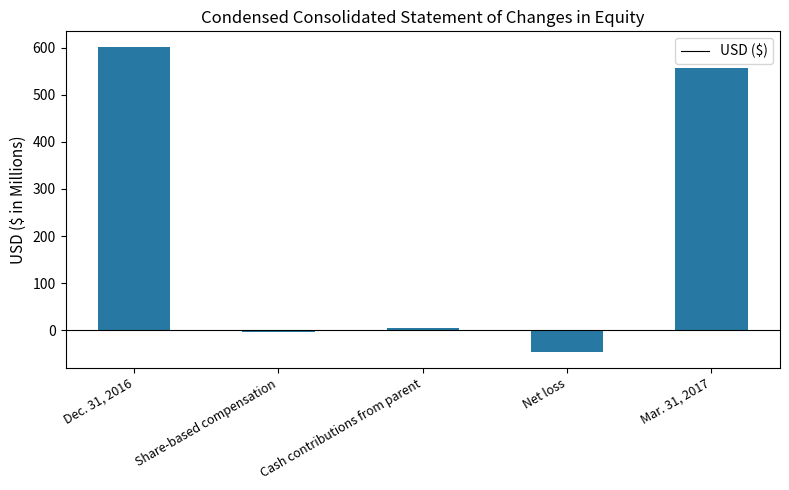

The chart shows a value of 602 at Dec. 31, 2016. True or false?

True